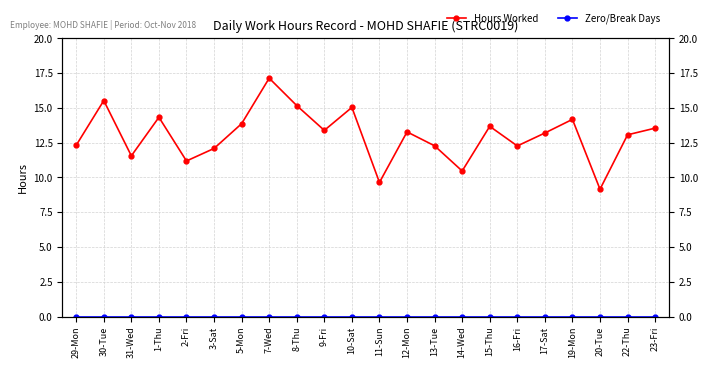

Which series has the largest range (max minus min)?

Hours Worked